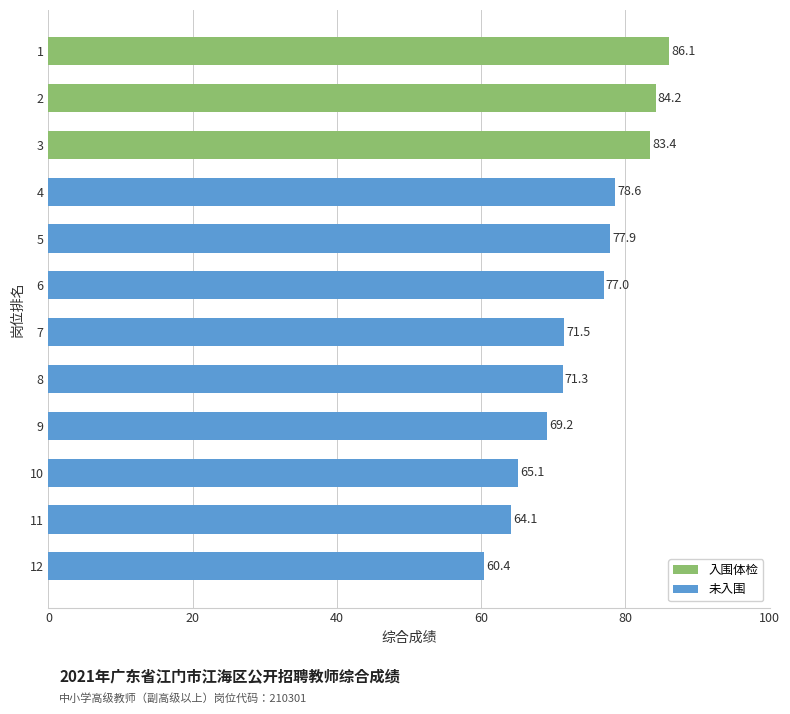

What is the value of the 7th bar from the left?

71.5